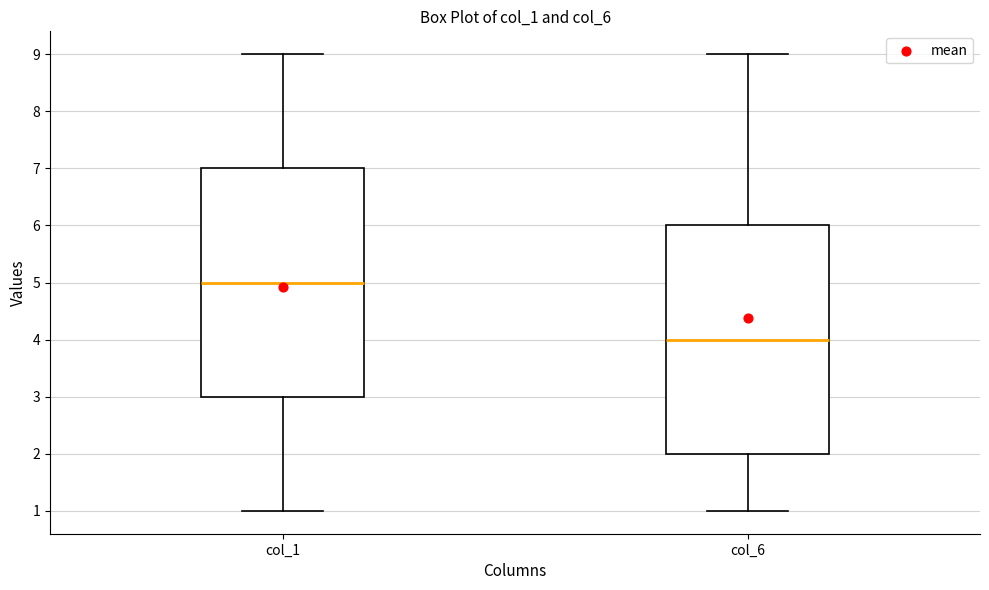

Reading left to right, transcribe this box plot: for each box, give where its median line is, the range the box spans, and where its two whiskers end, as read against the y-axis. The values are not printed on the chart, so give them approximately, as read against the axis.

col_1: median 5, box 3 to 7, whiskers 1 to 9
col_6: median 4, box 2 to 6, whiskers 1 to 9